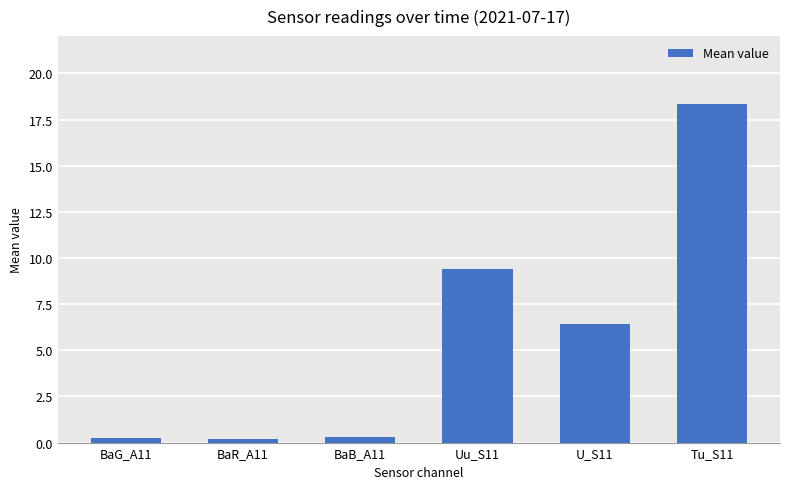

At which label is the value closest to 9?

Uu_S11